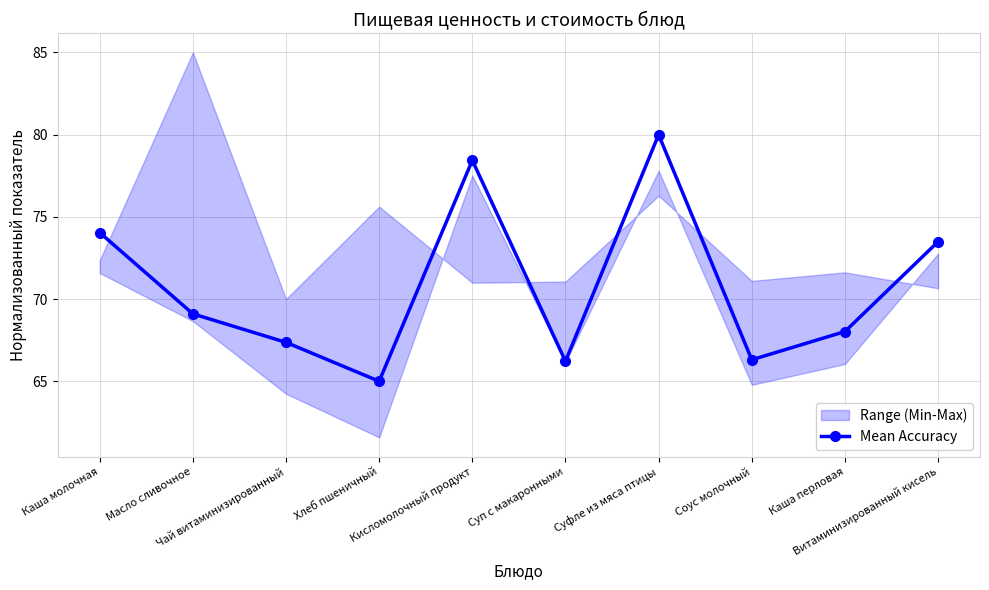

Count the number of categories in the chart.

10